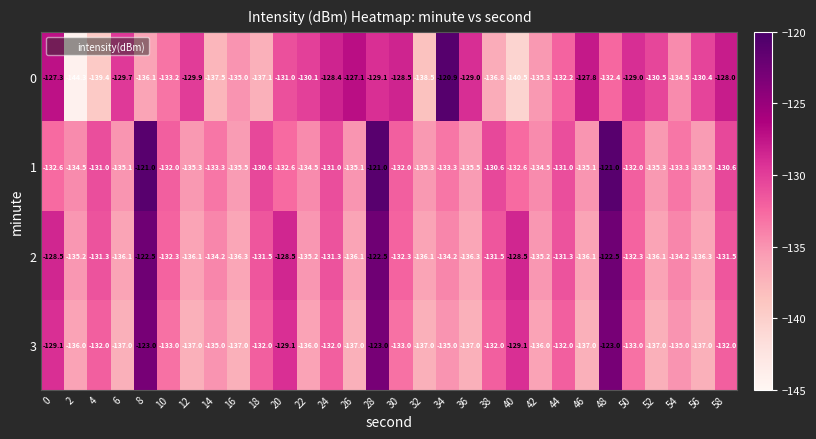

What is the difference between the 3 values at 42 and 20?

6.9